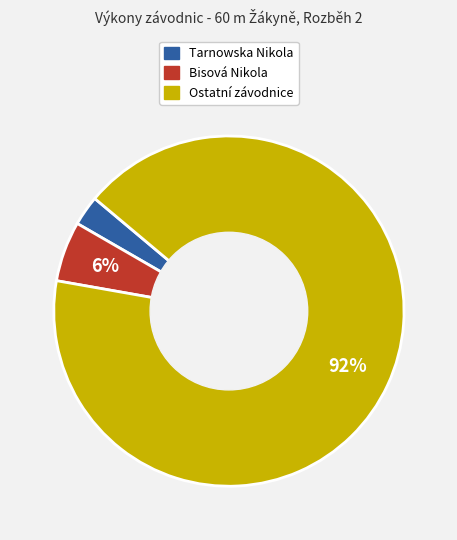

How many slices are in this pie chart?

3